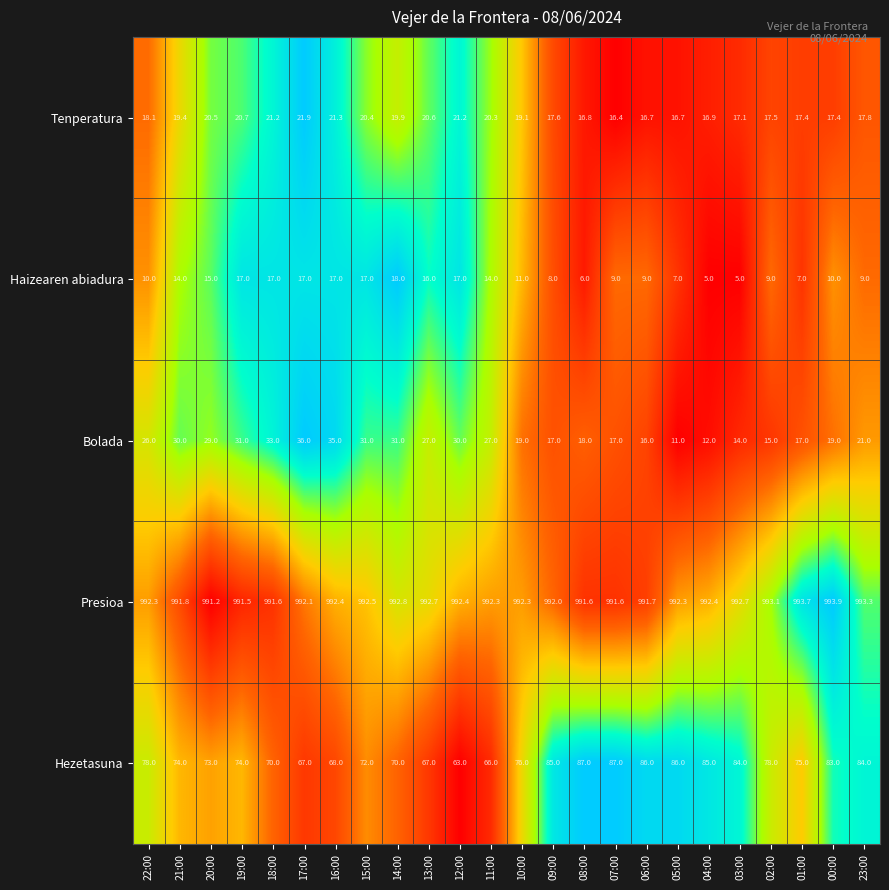

What is the difference between the Tenperatura values at 19:00 and 11:00?

0.4